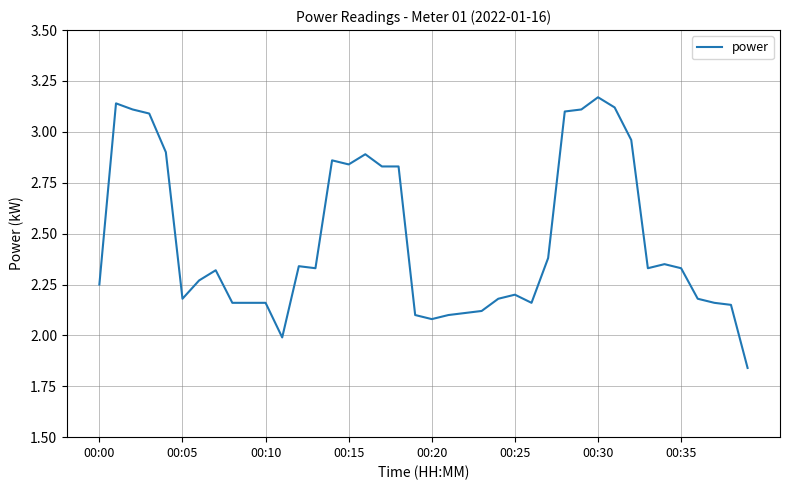

What is the sum of all values?

98.9